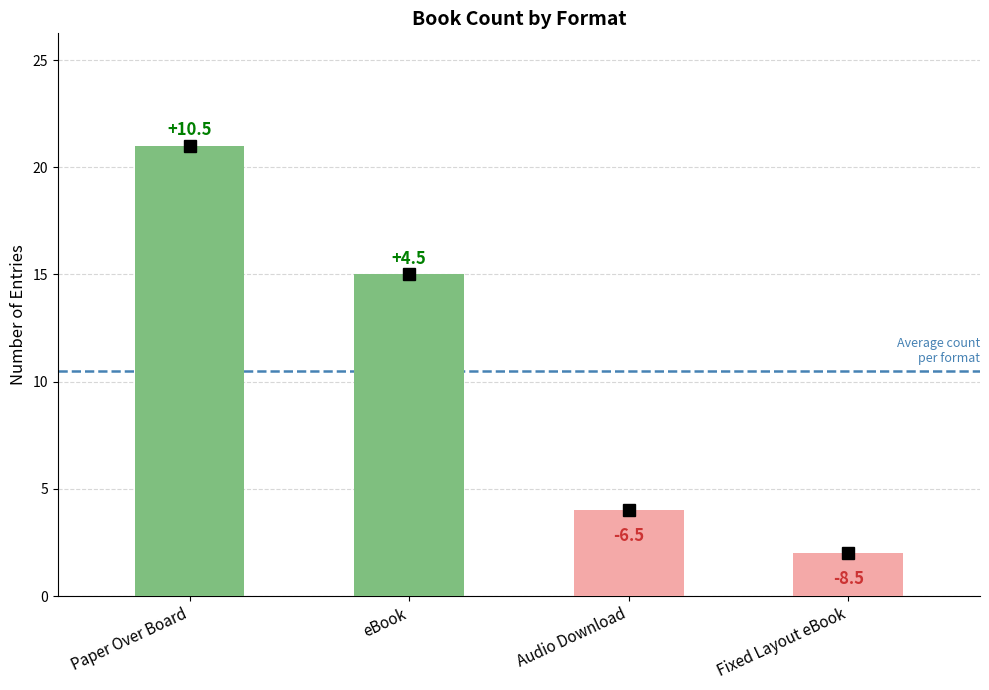

What is the difference between the second highest and minimum values?

13